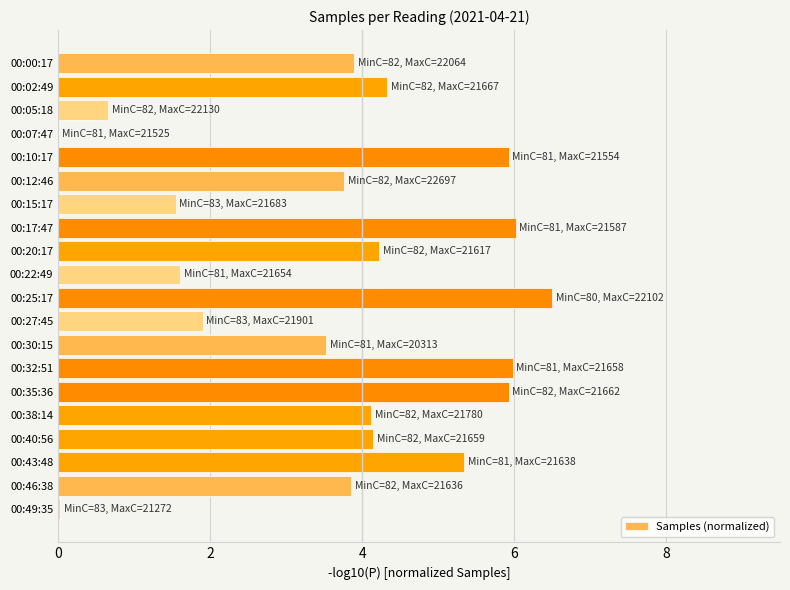

What is the sum of the values at 00:15:17 and 00:20:17?

5.8